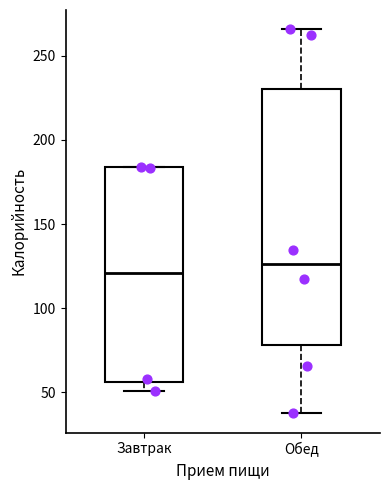

Which box's median line is the highest?

Обед